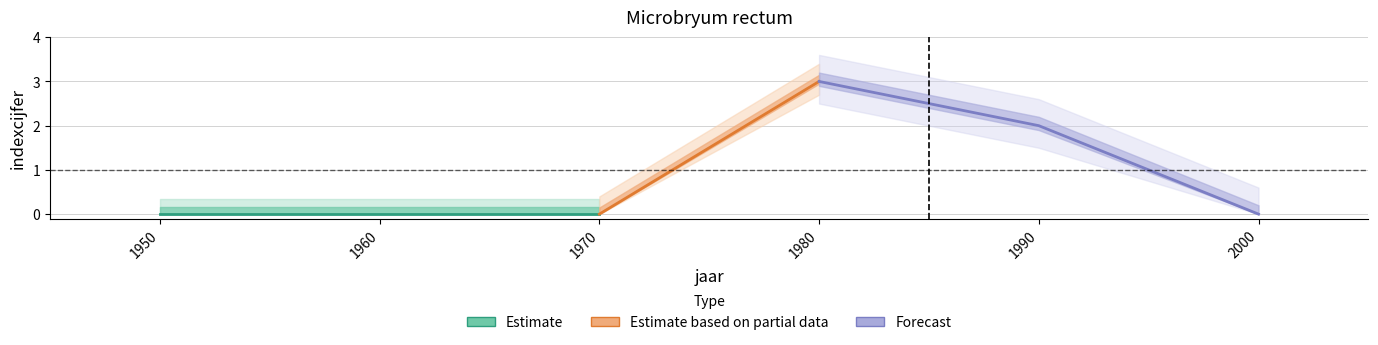

Is the value of indexcijfer at 2000 greater than the value of se at 1950?

No